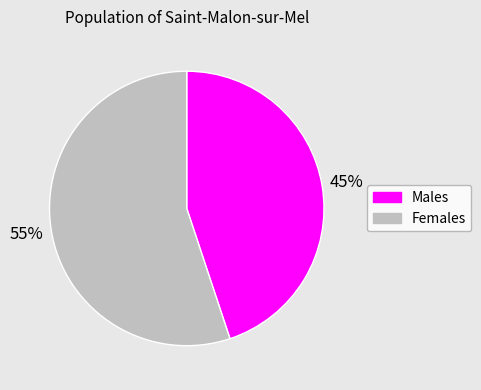

To the nearest percent, what is the average slice percentage?

50%